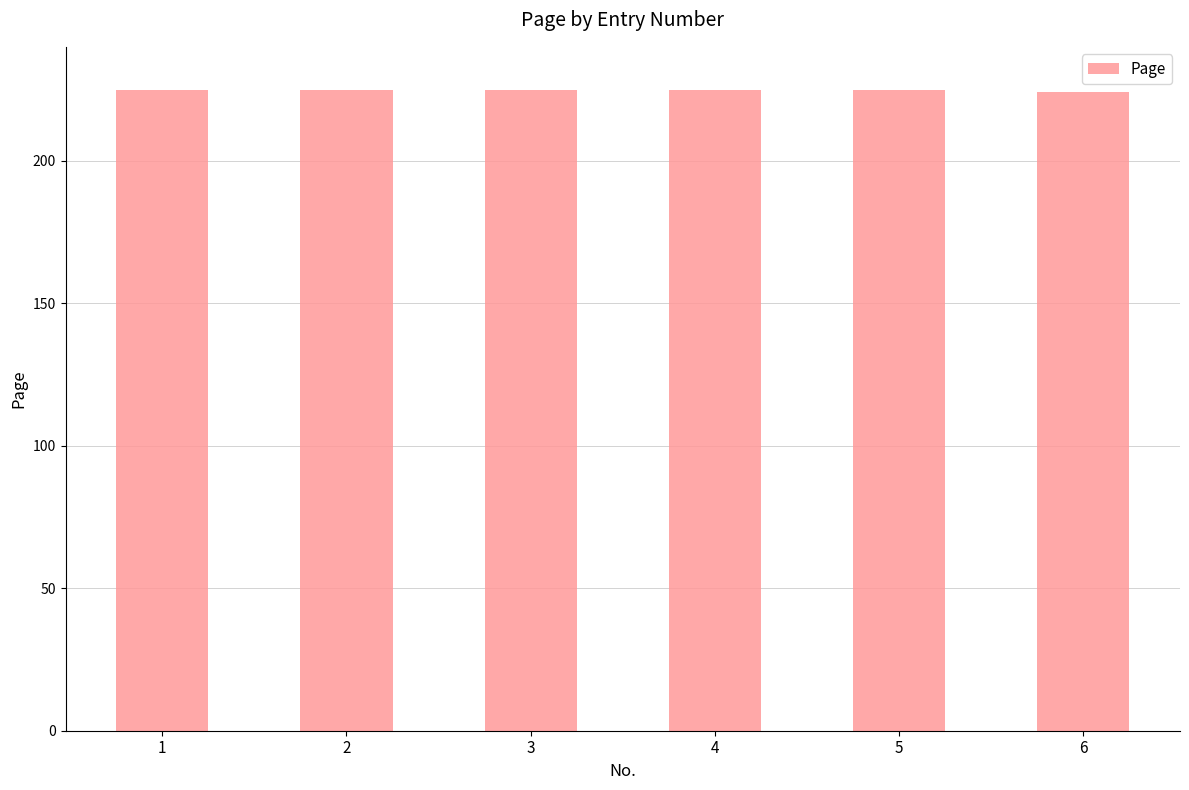

The chart shows a value of 93 at 1. True or false?

False